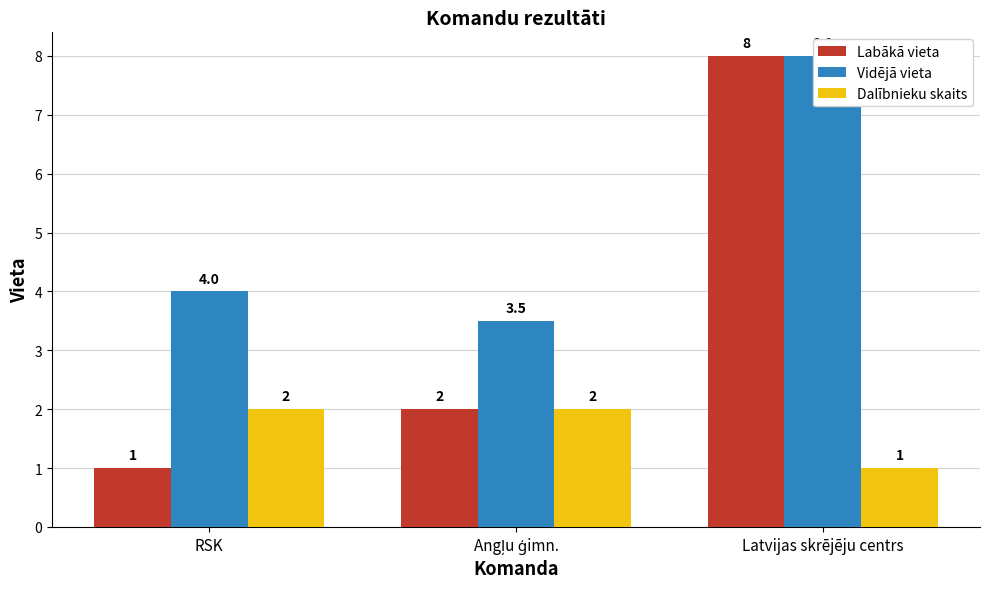

What is the sum of the Dalībnieku skaits values at Angļu ģimn. and RSK?

4.0